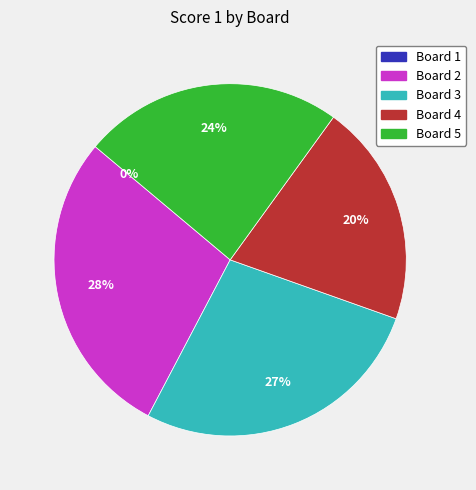

How many segments does this pie chart have?

5